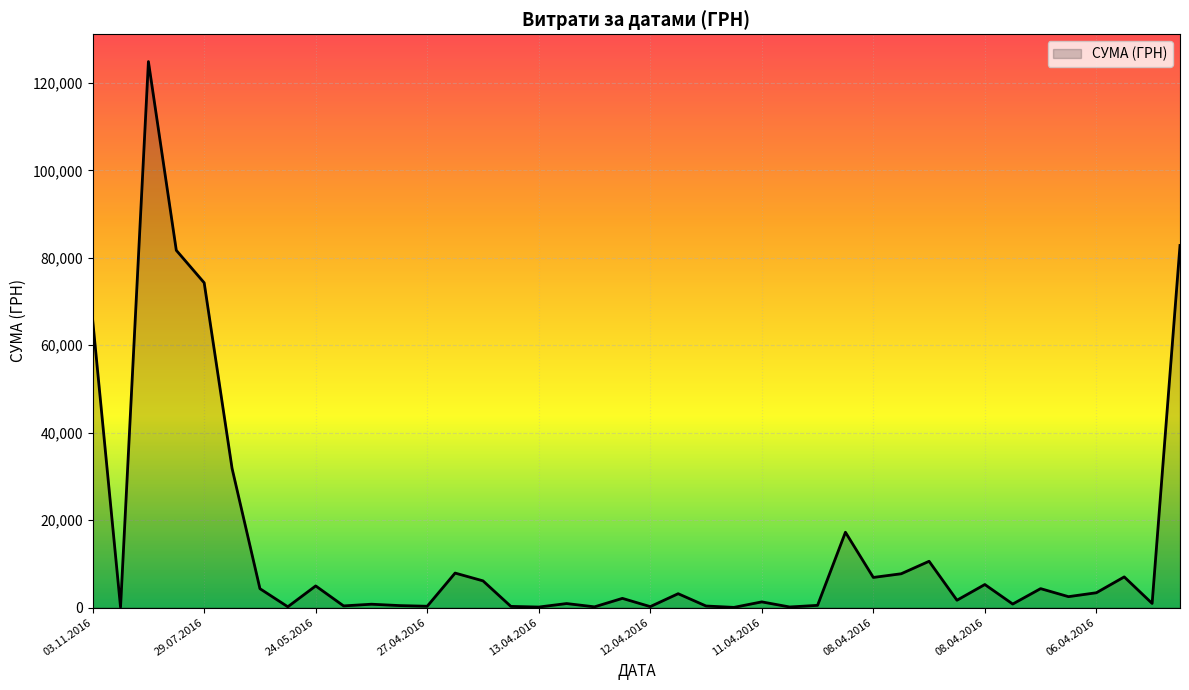

What is the maximum value shown in the chart?

124904.8